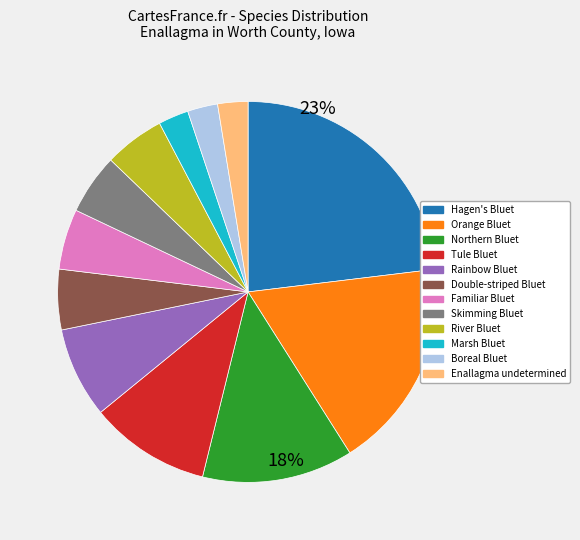

Which category has the smallest portion of the pie?

Marsh Bluet